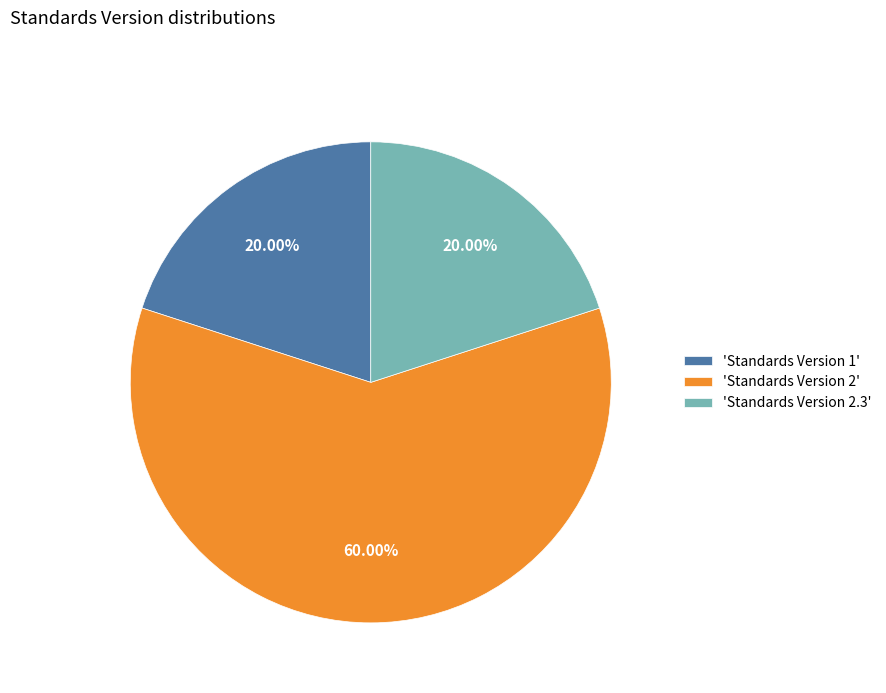

Which category accounts for the majority?

'Standards Version 2'